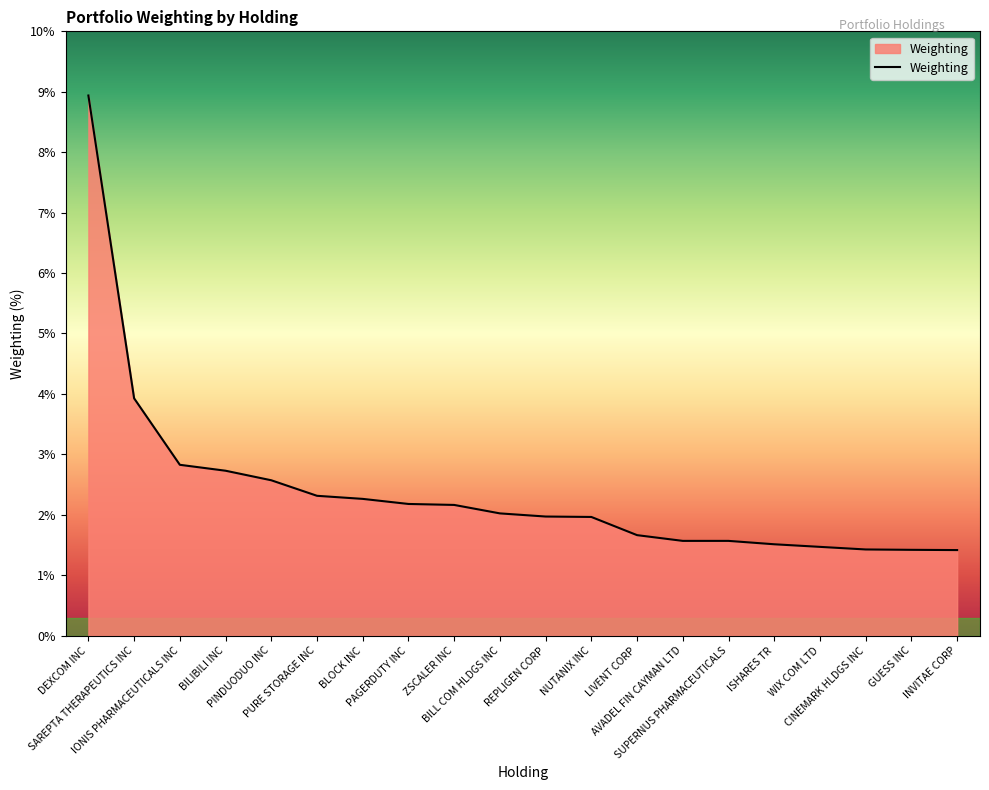

Reading right to left, transcribe all the data shown in this chart.

INVITAE CORP=1.4	GUESS INC=1.4	CINEMARK HLDGS INC=1.4	WIX COM LTD=1.5	ISHARES TR=1.5	SUPERNUS PHARMACEUTICALS=1.6	AVADEL FIN CAYMAN LTD=1.6	LIVENT CORP=1.7	NUTANIX INC=2.0	REPLIGEN CORP=2.0	BILL COM HLDGS INC=2.0	ZSCALER INC=2.2	PAGERDUTY INC=2.2	BLOCK INC=2.3	PURE STORAGE INC=2.3	PINDUODUO INC=2.6	BILIBILI INC=2.7	IONIS PHARMACEUTICALS INC=2.8	SAREPTA THERAPEUTICS INC=3.9	DEXCOM INC=8.9